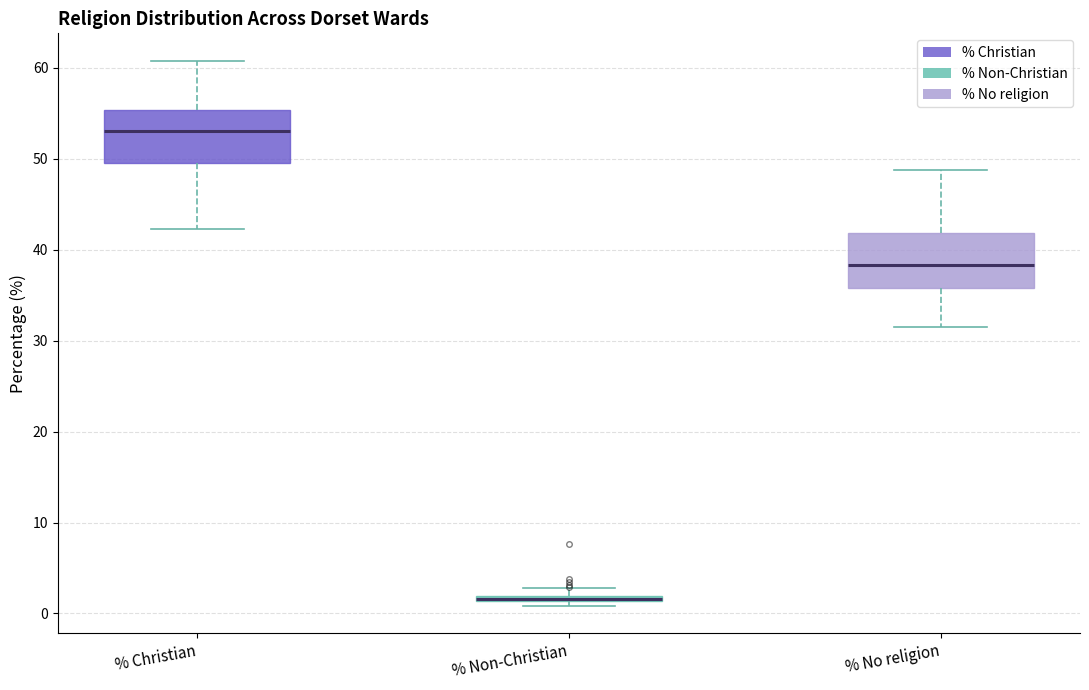

Where does the median line of the box for % Christian sit on the y-axis? The values are not printed on the chart, so give them approximately, as read against the axis.

53